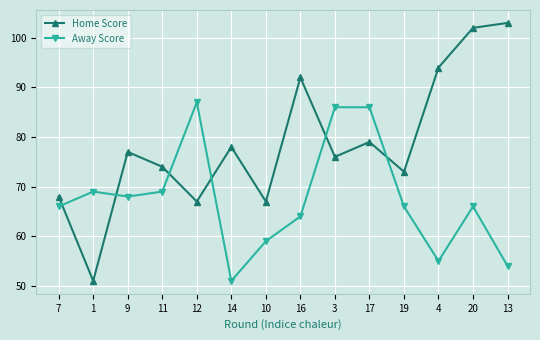

Which series has the largest total across all categories?

Home Score